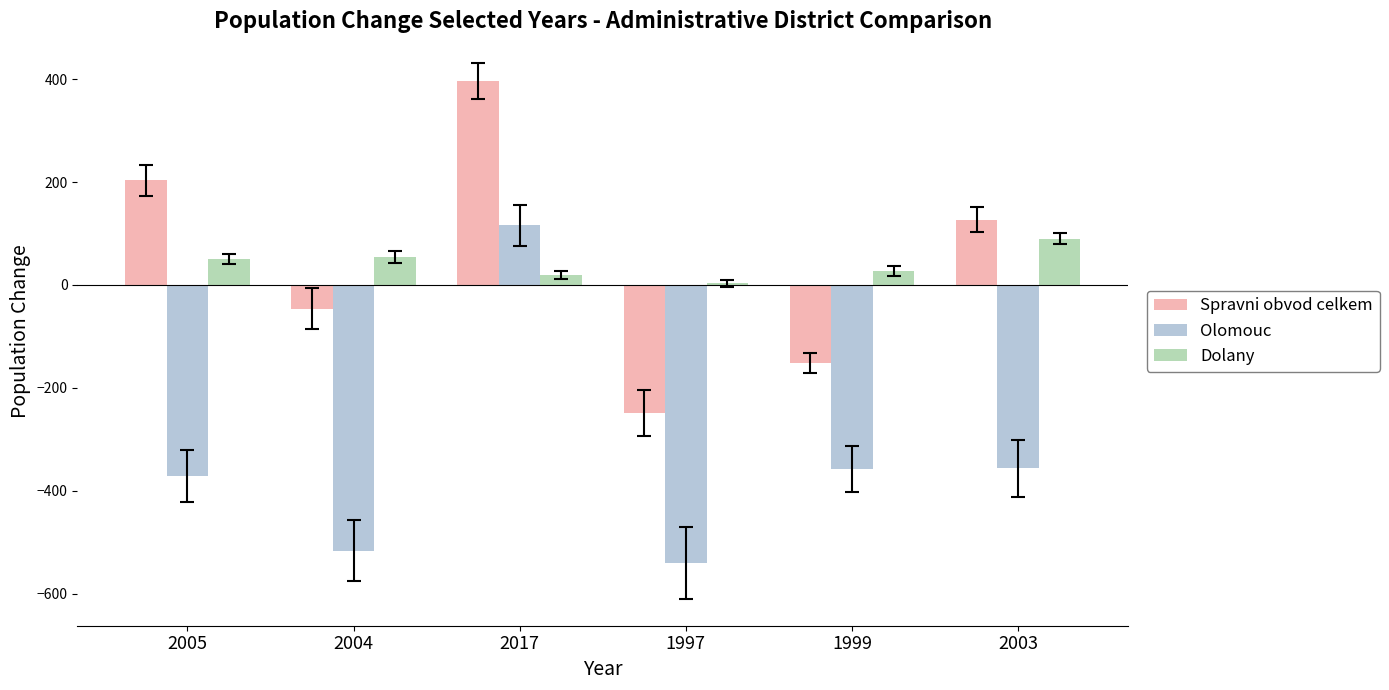

At which category is the sum across all series the highest?

2017